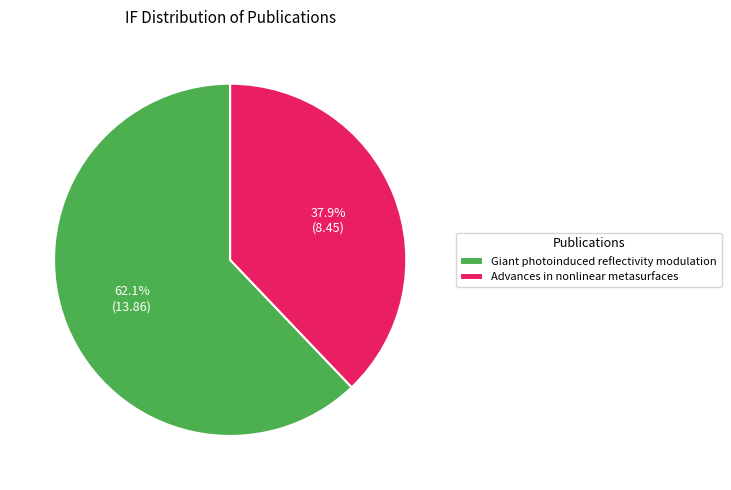

How many slices are in this pie chart?

2